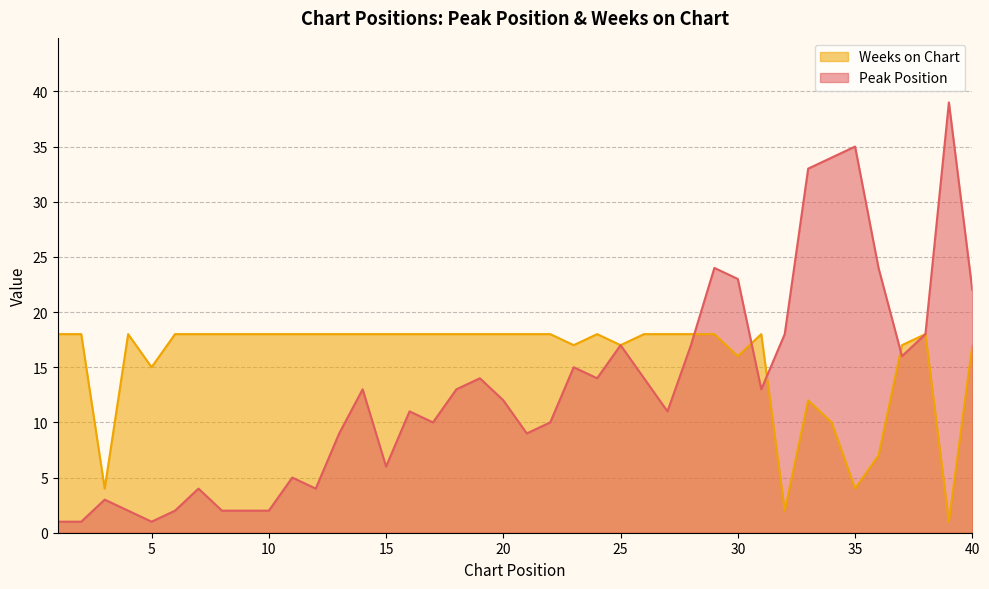

Is the value of Peak Position at 32 greater than the value of Weeks on Chart at 16?

No